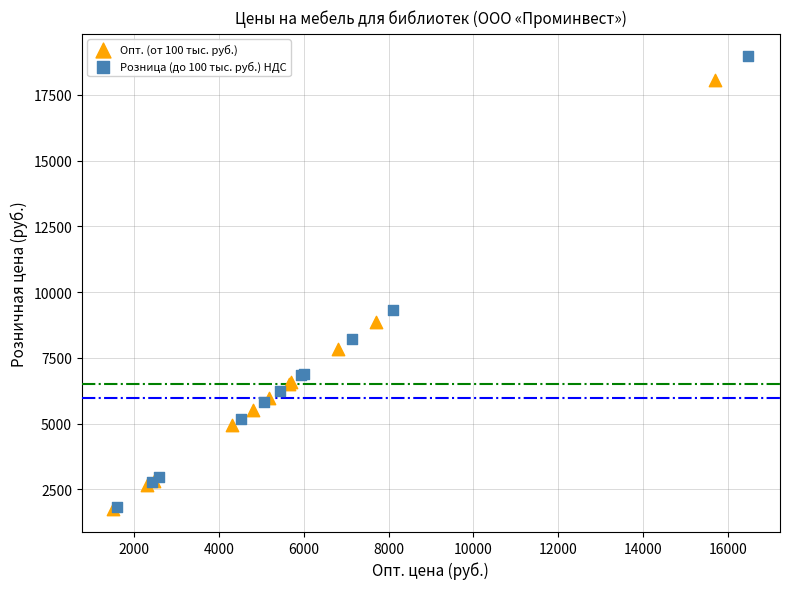

Which series reaches the maximum Y coordinate?

Розница (до 100 тыс. руб.) НДС